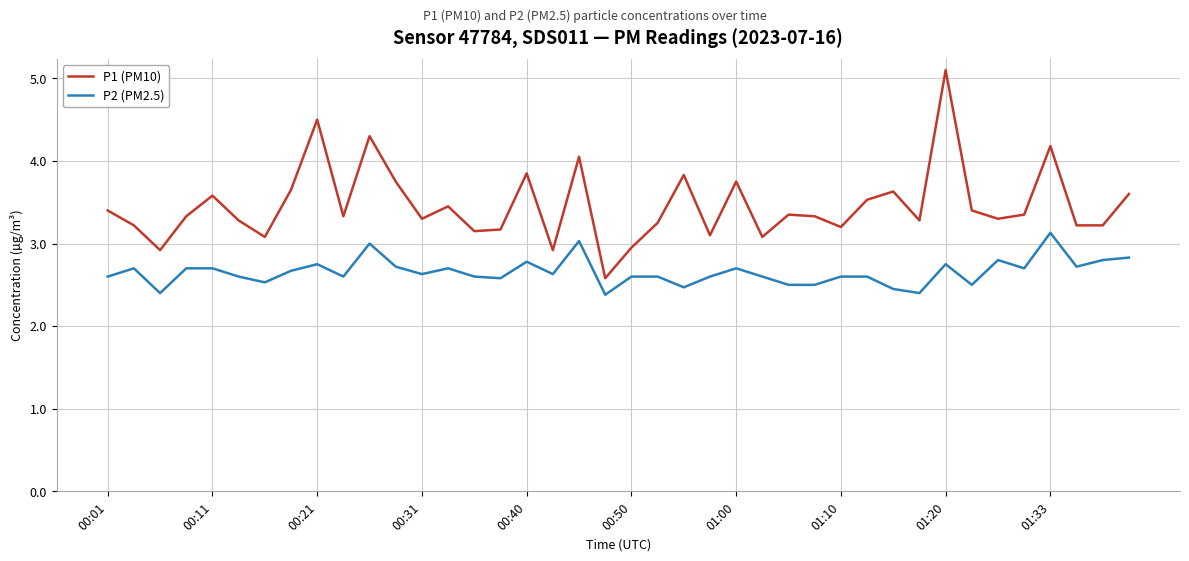

Rank the series by their maximum value, from lowest to highest.

P2 (PM2.5), P1 (PM10)